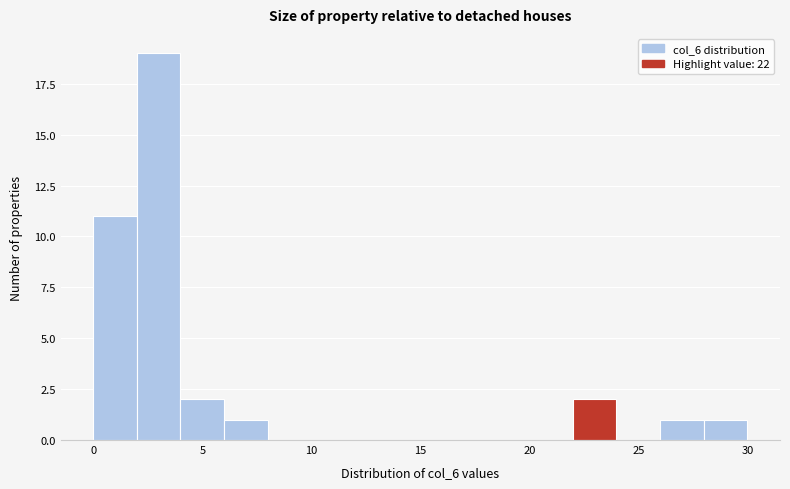

Reading left to right, transcribe this chart: for each bar, give the range it covers on the x-axis and its height. The values are not printed on the chart, so give them approximately, as read against the axis.

0 to 2: 11
2 to 4: 19
4 to 6: 2
6 to 8: 1
8 to 10: 0
10 to 12: 0
12 to 14: 0
14 to 16: 0
16 to 18: 0
18 to 20: 0
20 to 22: 0
22 to 24: 2
24 to 26: 0
26 to 28: 1
28 to 30: 1